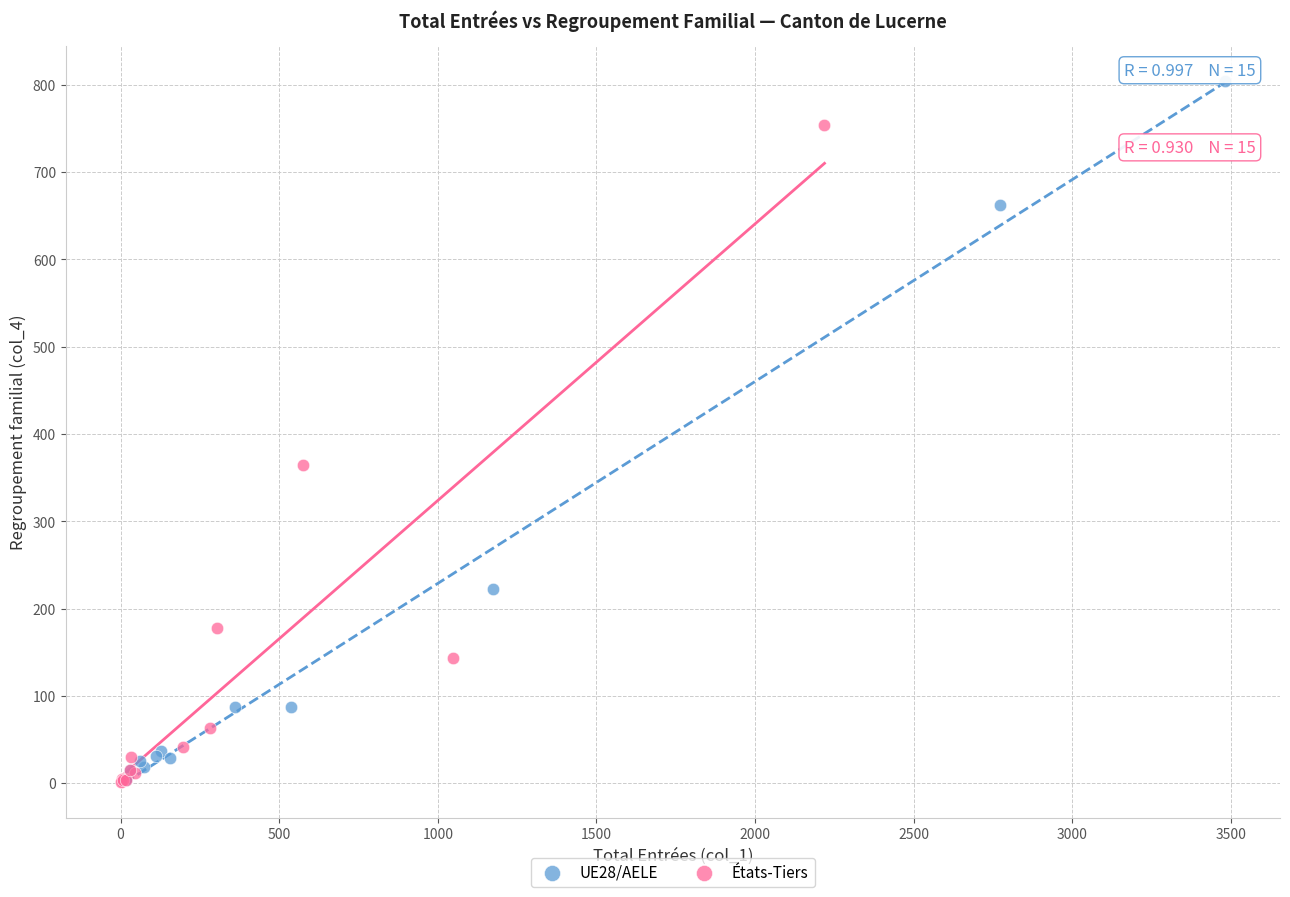

What are all the series names shown in the legend?

UE28/AELE, États-Tiers